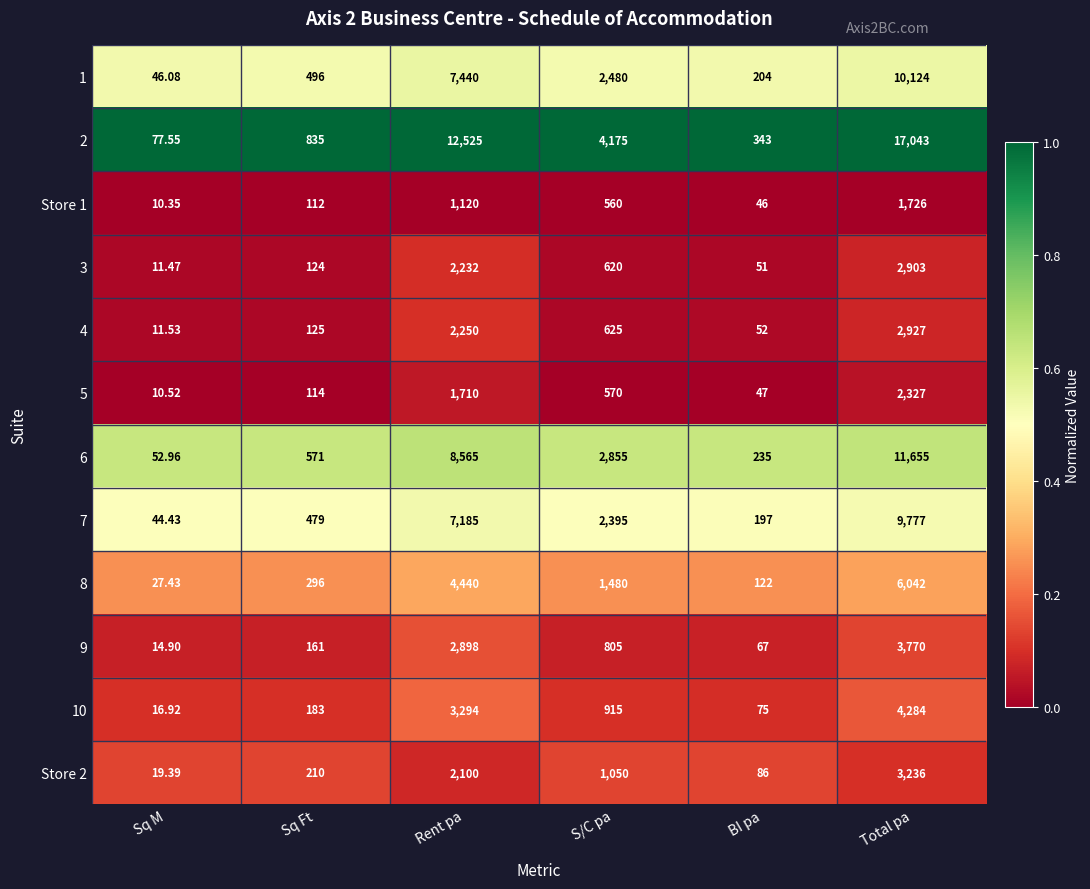

At which category is the sum across all series the highest?

Total pa